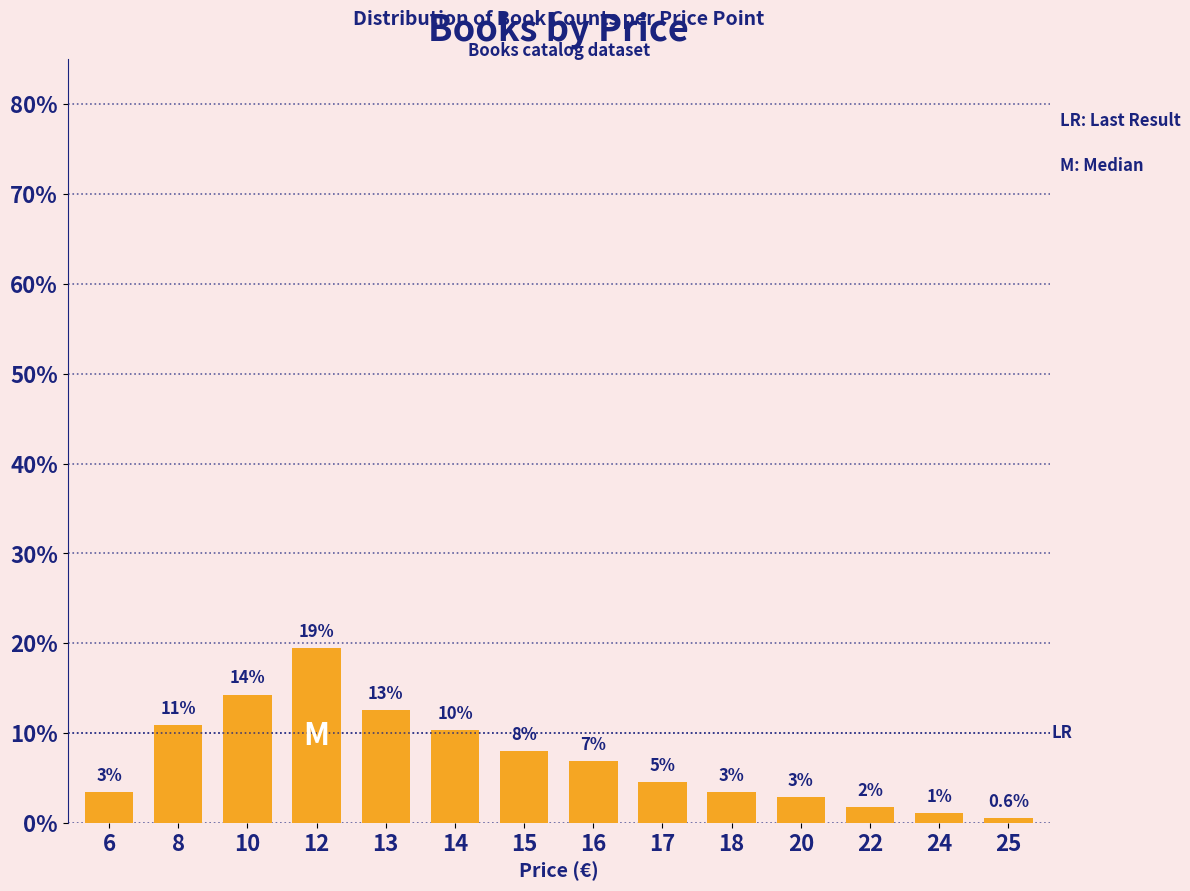

What is the difference between the maximum and second lowest values?

18.3